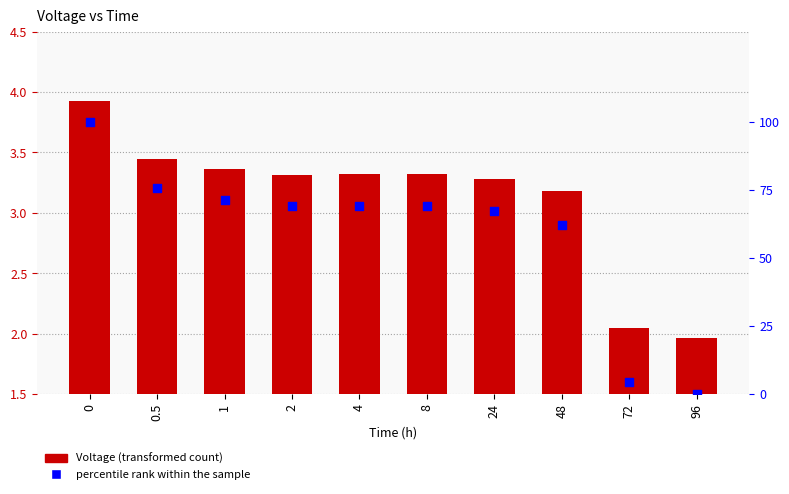

Which series has the largest total across all categories?

percentile rank within the sample